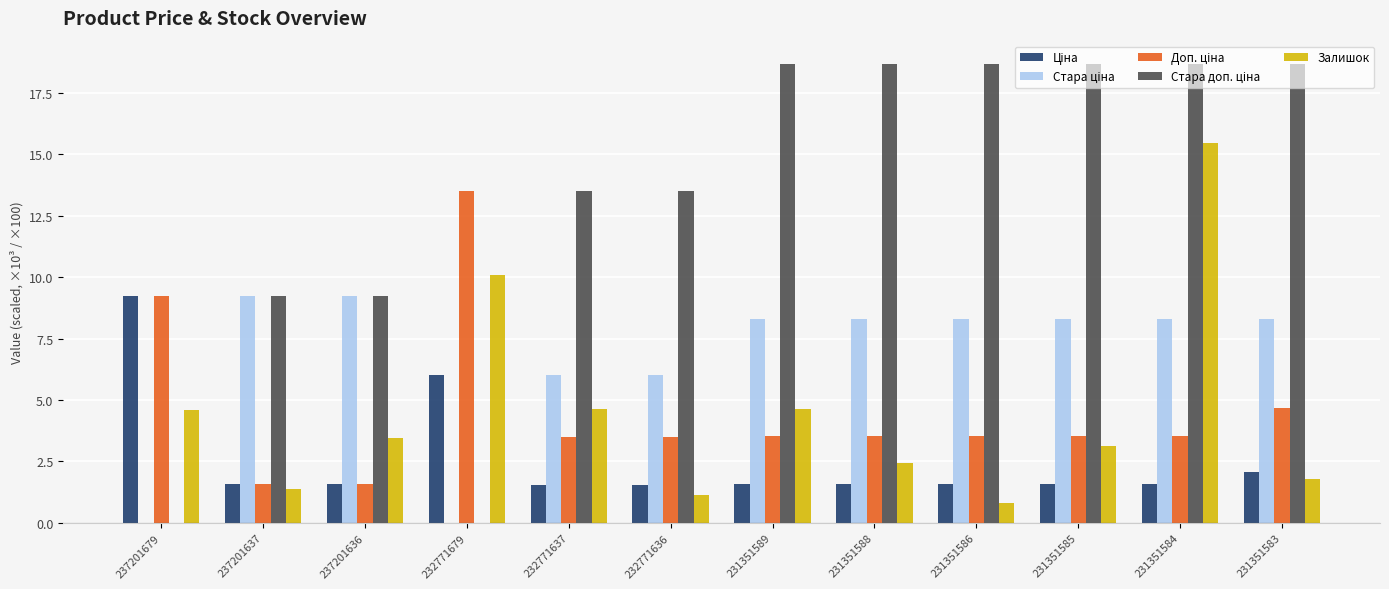

What is the total value across all series at 237201636?

25.0